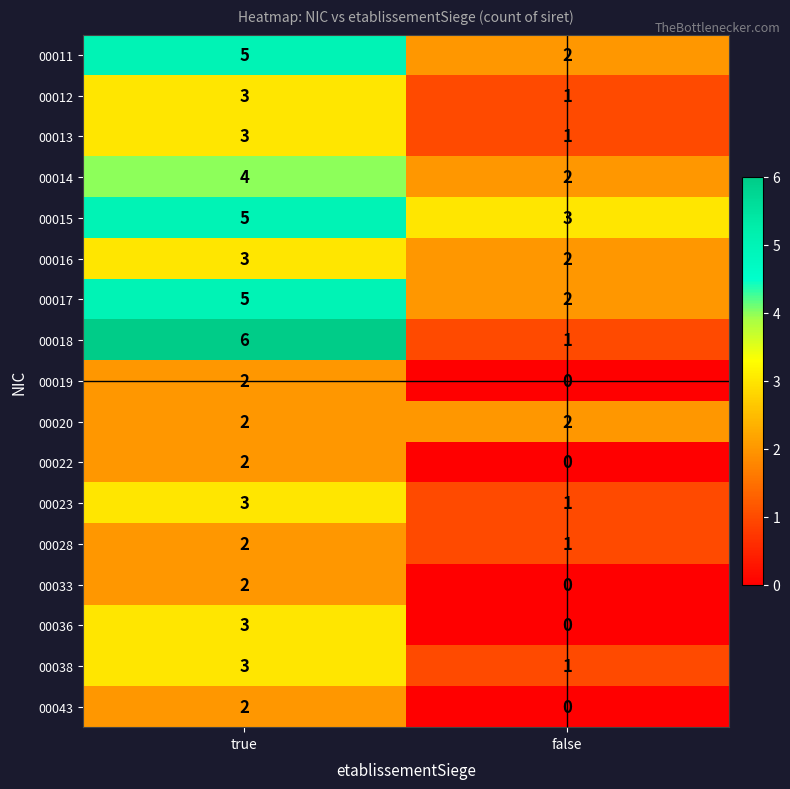

List the labels in order of 00019 value, smallest first.

false, true